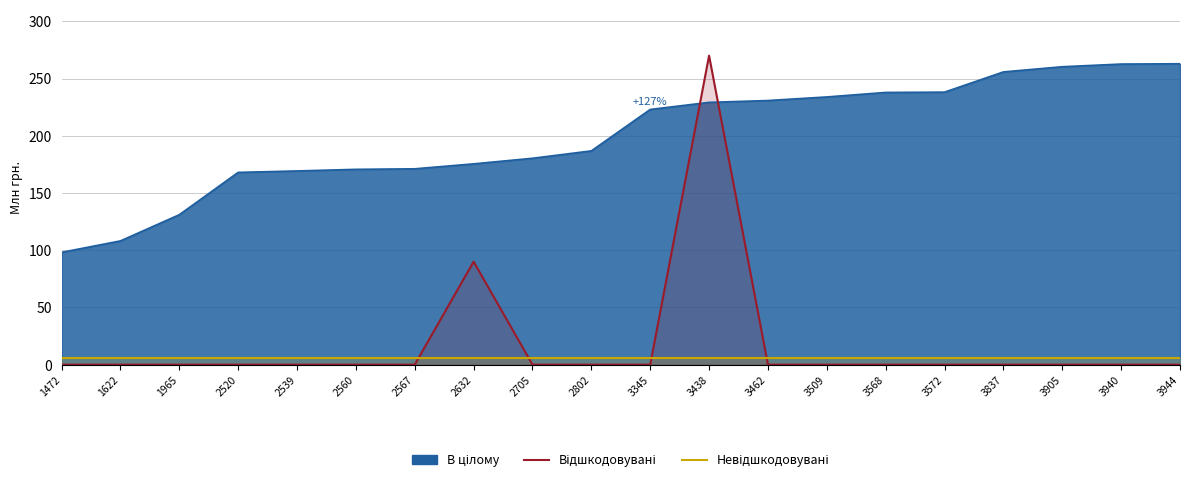

What is the maximum value shown in the chart?

270